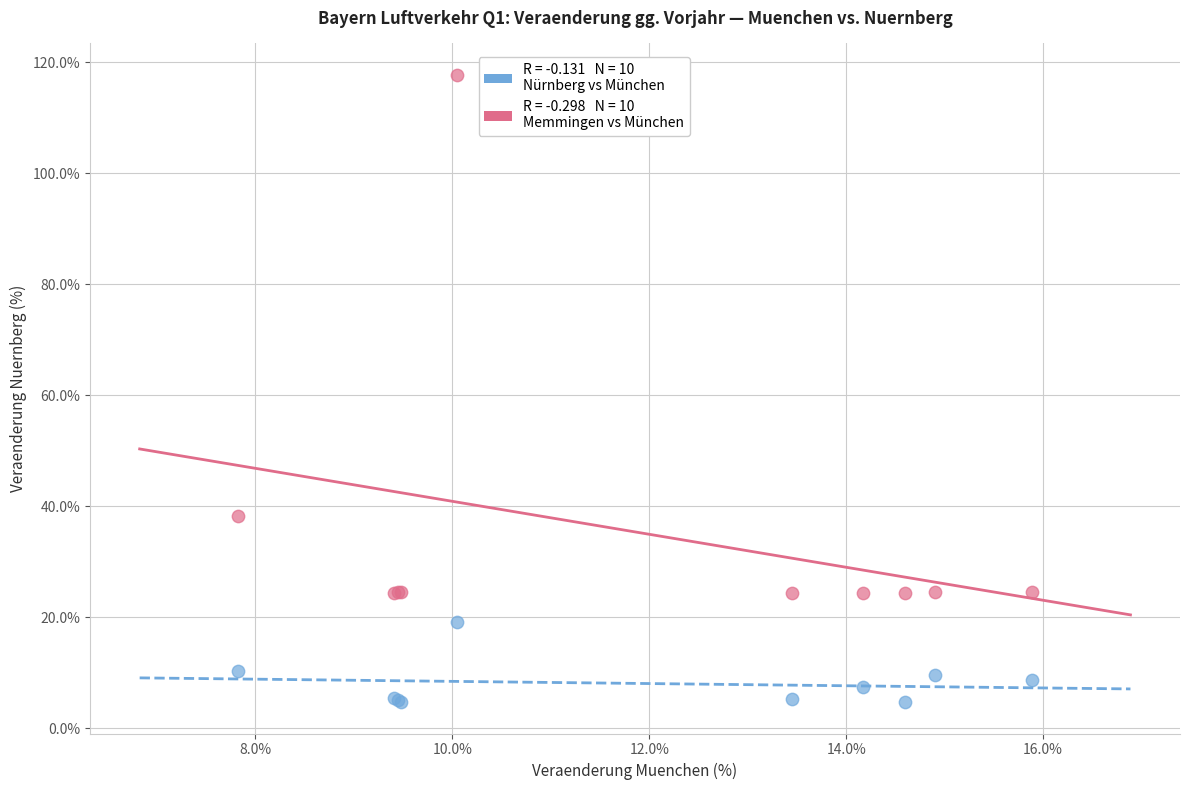

Across all series, what Y value is closest to 61?

38.3